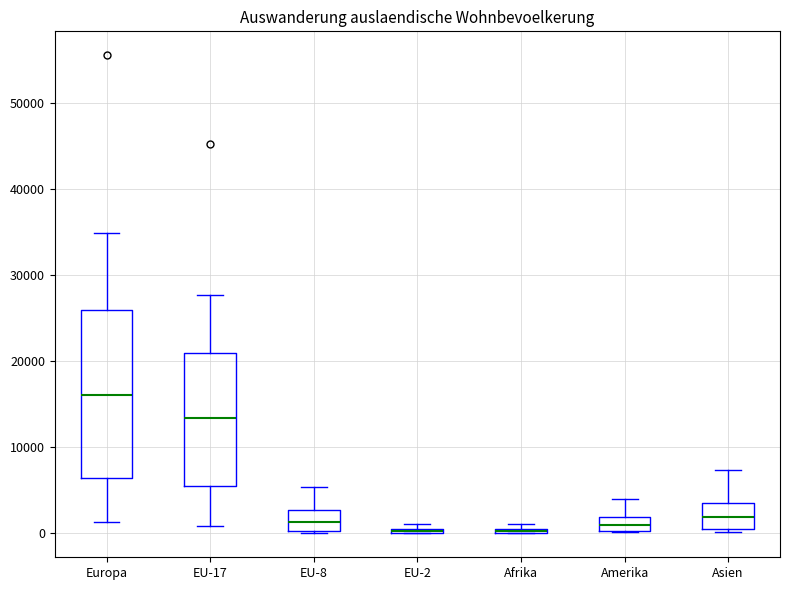

Comparing the boxes themselves (not the whiskers), which one is the tallest?

Europa